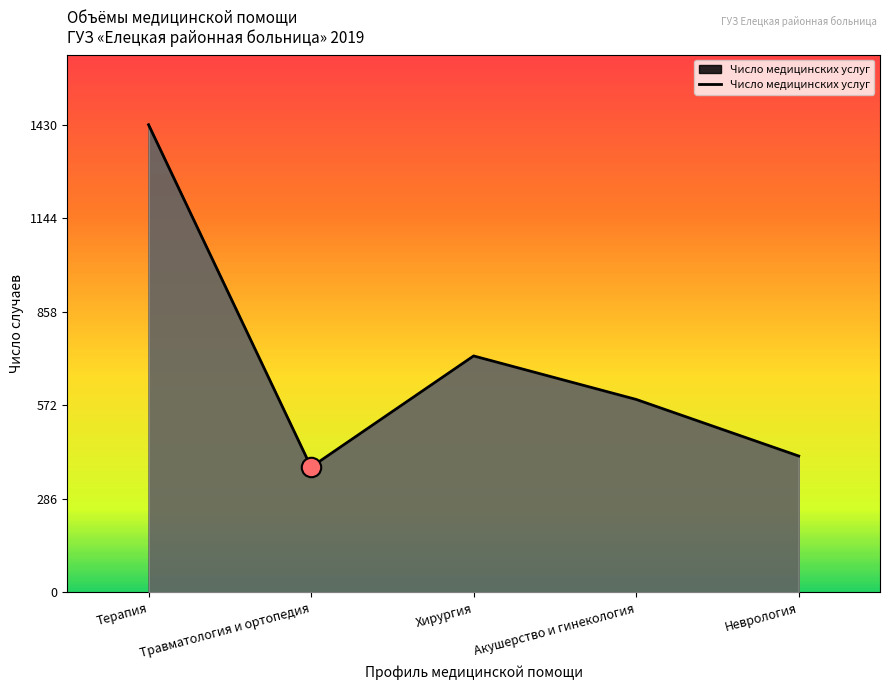

What is the smallest value displayed?

383